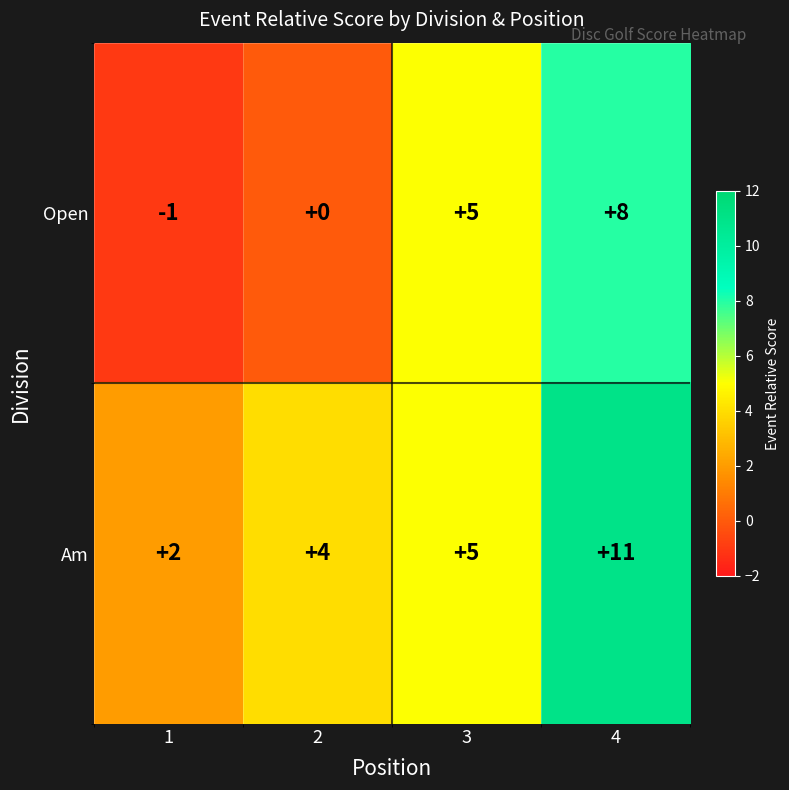

List the series in order of their peak value, highest first.

Am, Open